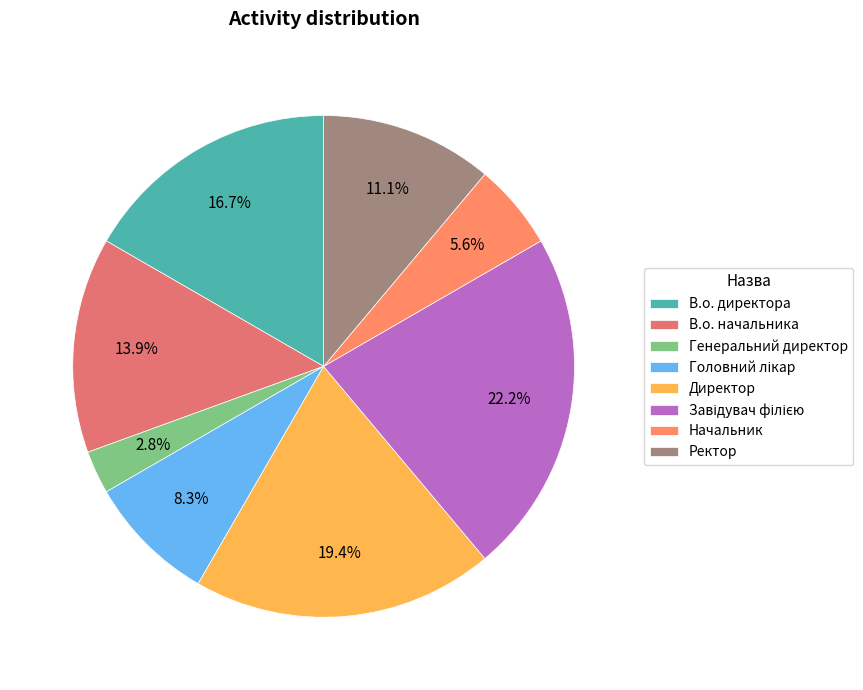

Count the number of slices in the pie.

8